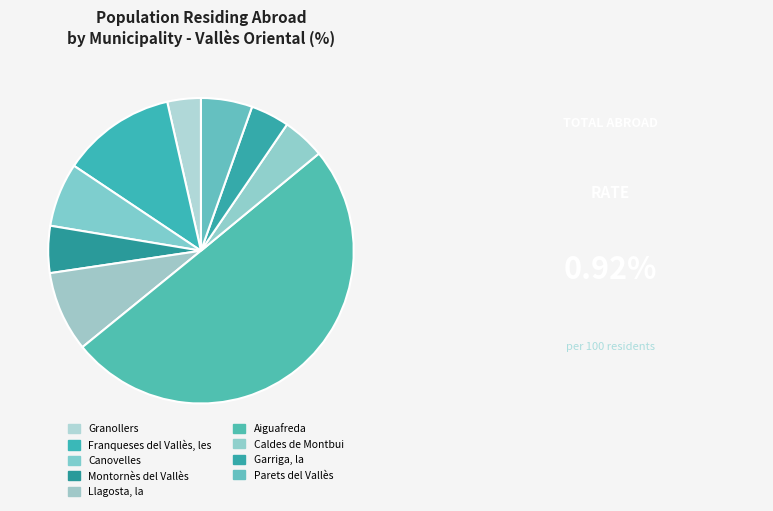

Rank the categories by value from highest to lowest.

Aiguafreda, Franqueses del Vallès, les, Llagosta, la, Canovelles, Parets del Vallès, Montornès del Vallès, Caldes de Montbui, Garriga, la, Granollers